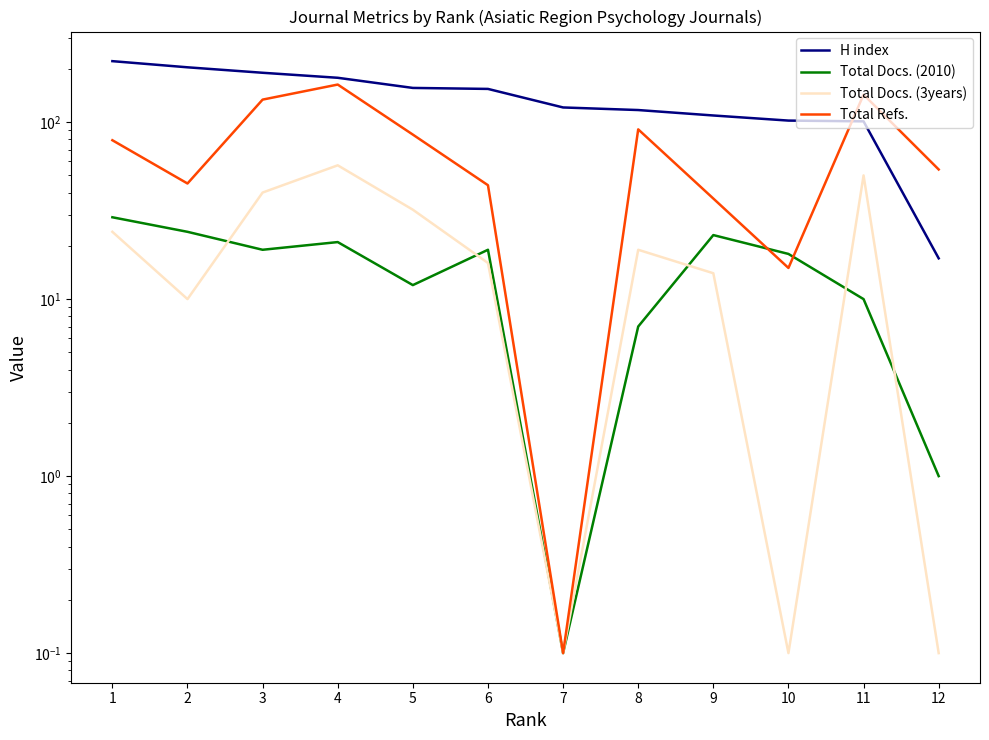

At which category does Total Refs. reach its first local peak?

4